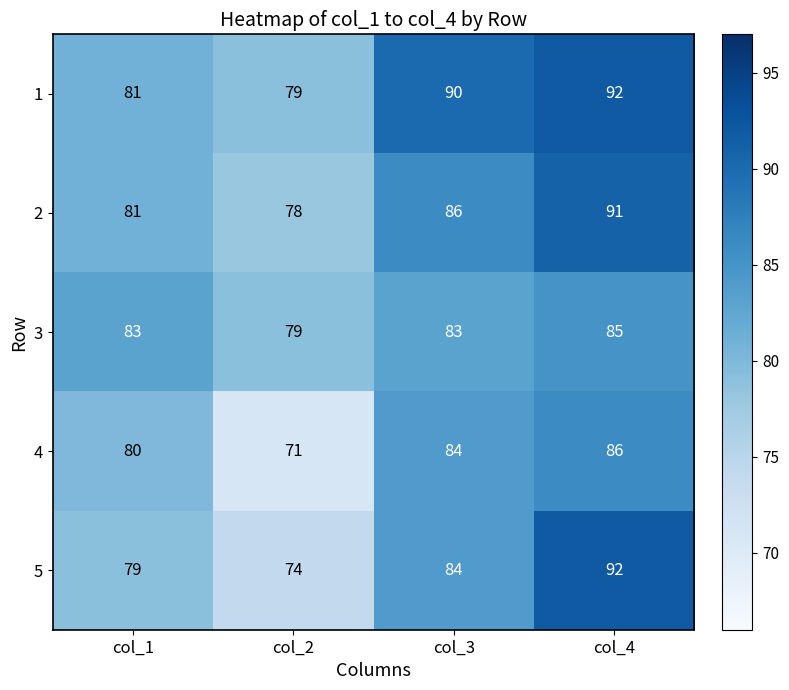

Reading left to right, list all the values displayed in this chart.

1: col_1=81	col_2=79	col_3=90	col_4=92
2: col_1=81	col_2=78	col_3=86	col_4=91
3: col_1=83	col_2=79	col_3=83	col_4=85
4: col_1=80	col_2=71	col_3=84	col_4=86
5: col_1=79	col_2=74	col_3=84	col_4=92